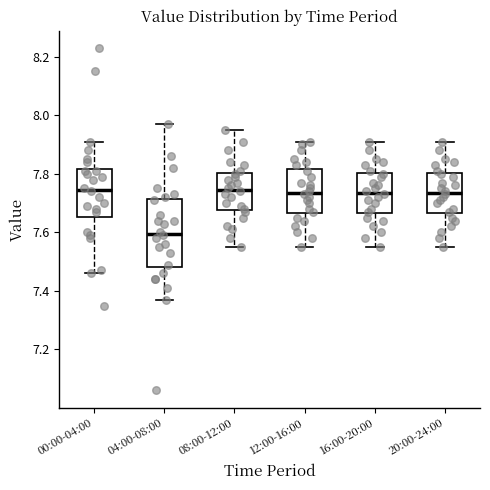

Which box's median line is the lowest?

04:00-08:00